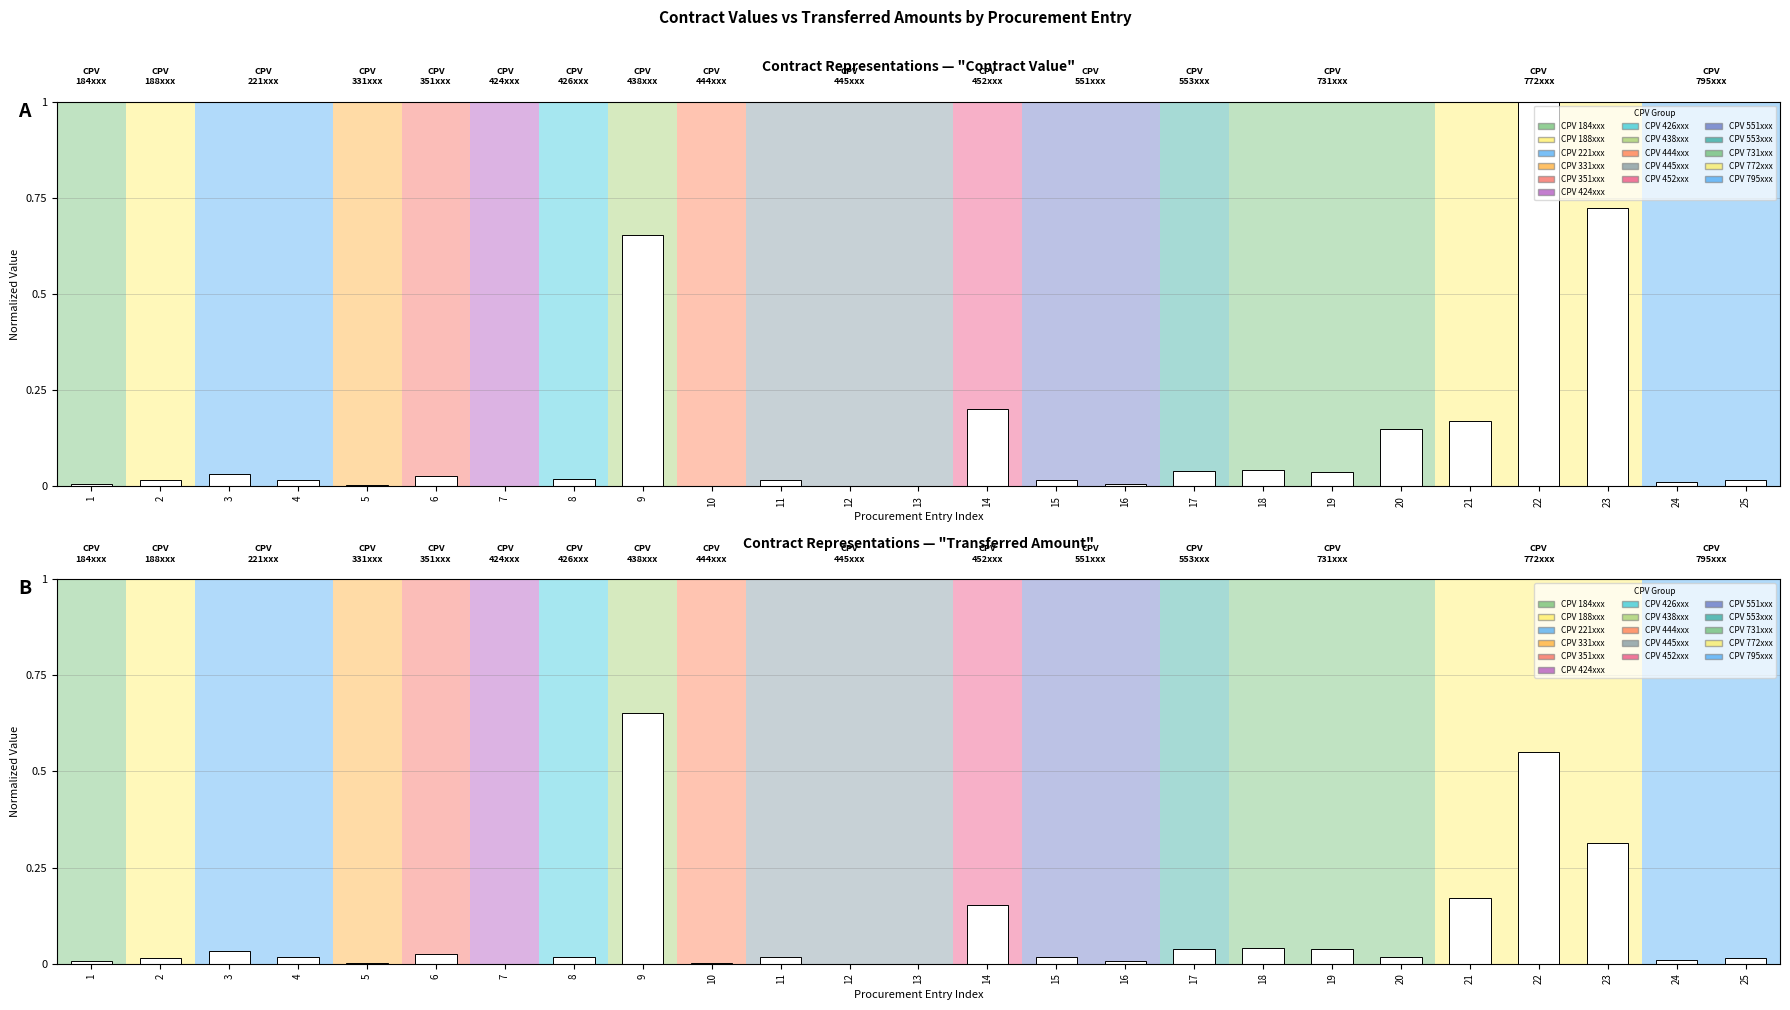

Reading left to right, transcribe all the data shown in this chart.

Contract Value: 1=0.0	2=0.0	3=0.0	4=0.0	5=0.0	6=0.0	7=0.0	8=0.0	9=0.7	10=0.0	11=0.0	12=0.0	13=0.0	14=0.2	15=0.0	16=0.0	17=0.0	18=0.0	19=0.0	20=0.1	21=0.2	22=1.0	23=0.7	24=0.0	25=0.0
Transferred Amount: 1=0.0	2=0.0	3=0.0	4=0.0	5=0.0	6=0.0	7=0.0	8=0.0	9=0.7	10=0.0	11=0.0	12=0.0	13=0.0	14=0.2	15=0.0	16=0.0	17=0.0	18=0.0	19=0.0	20=0.0	21=0.2	22=0.6	23=0.3	24=0.0	25=0.0